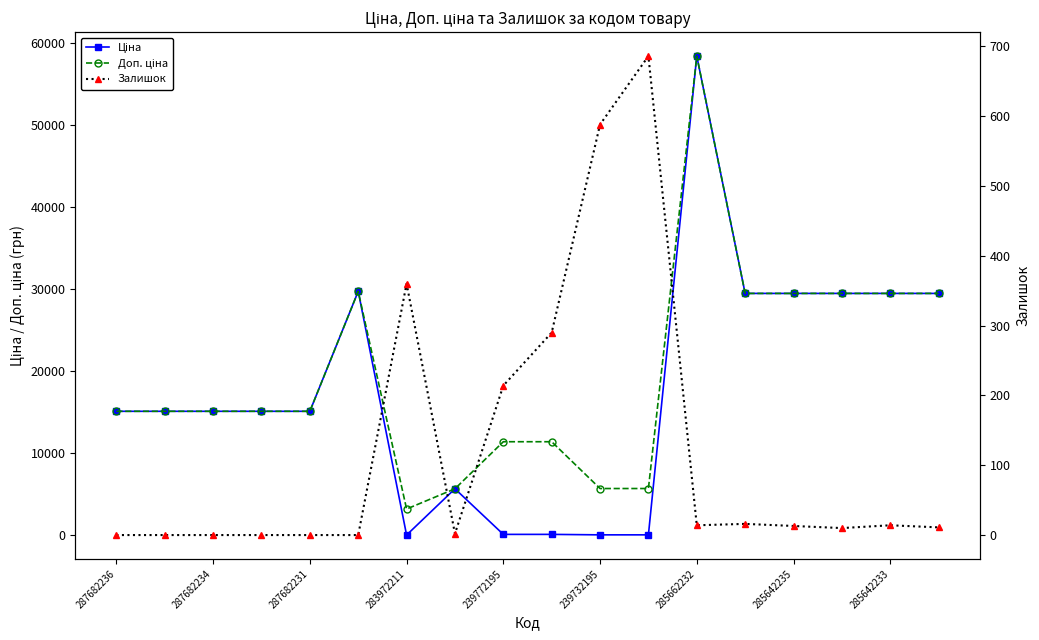

What is the total value across all series at 287682234?

30240.0